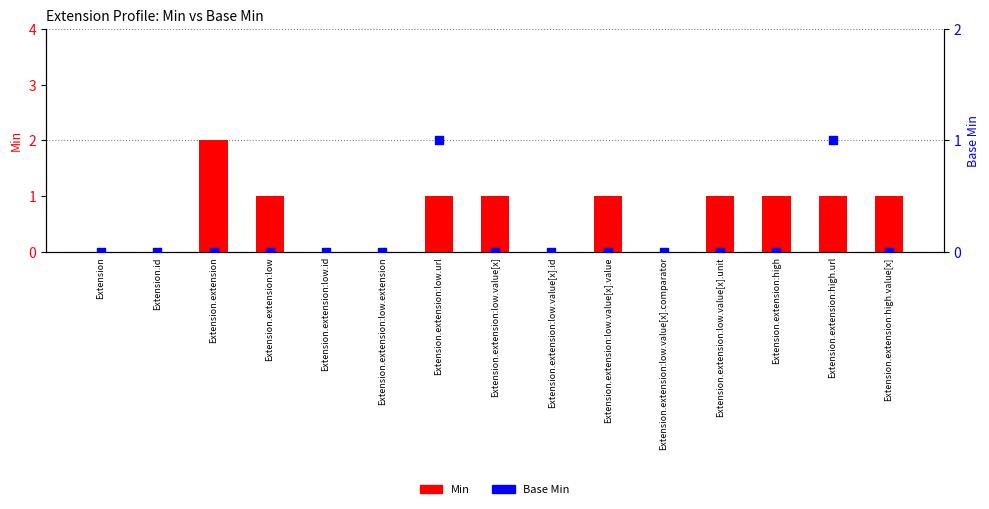

What is the total value across all series at Extension.extension:high.url?

2